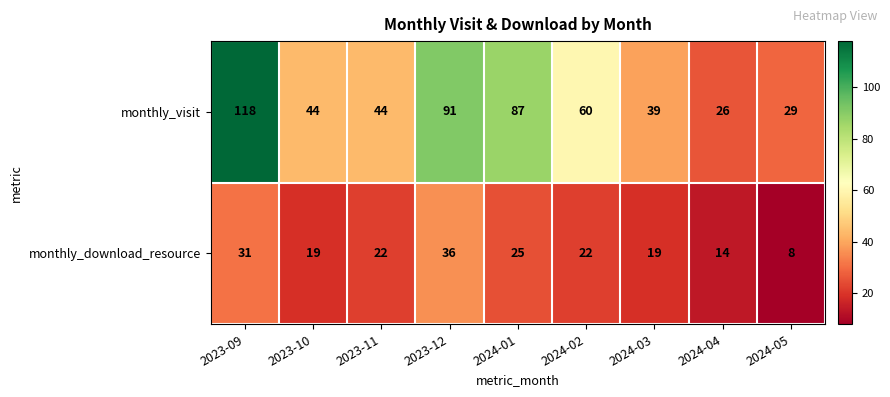

What is the total value across all series at 2024-01?

112